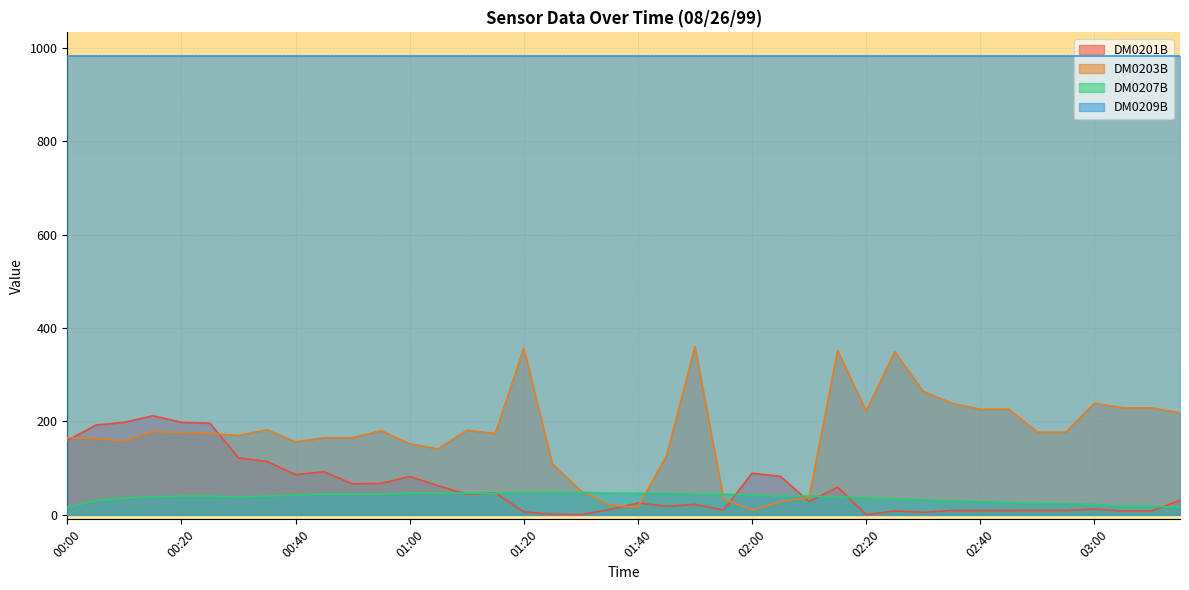

What is the difference between the maximum and second lowest values in the DM0201B series?

212